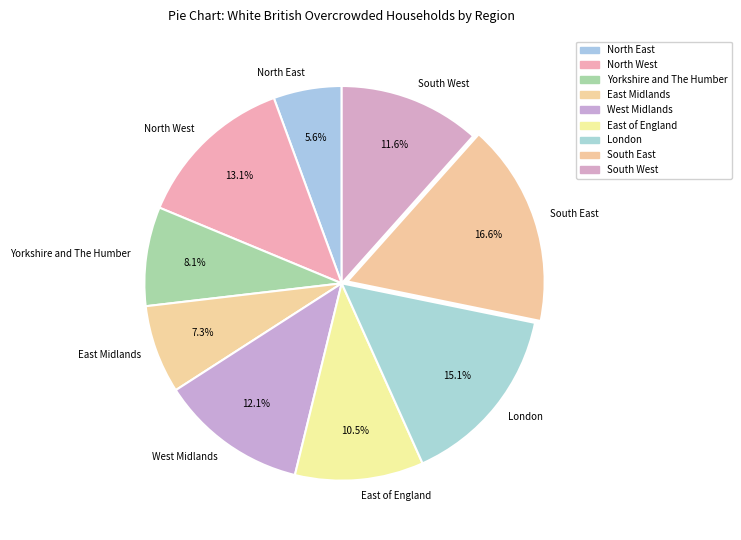

The East of England slice represents 1% of the pie. True or false?

False